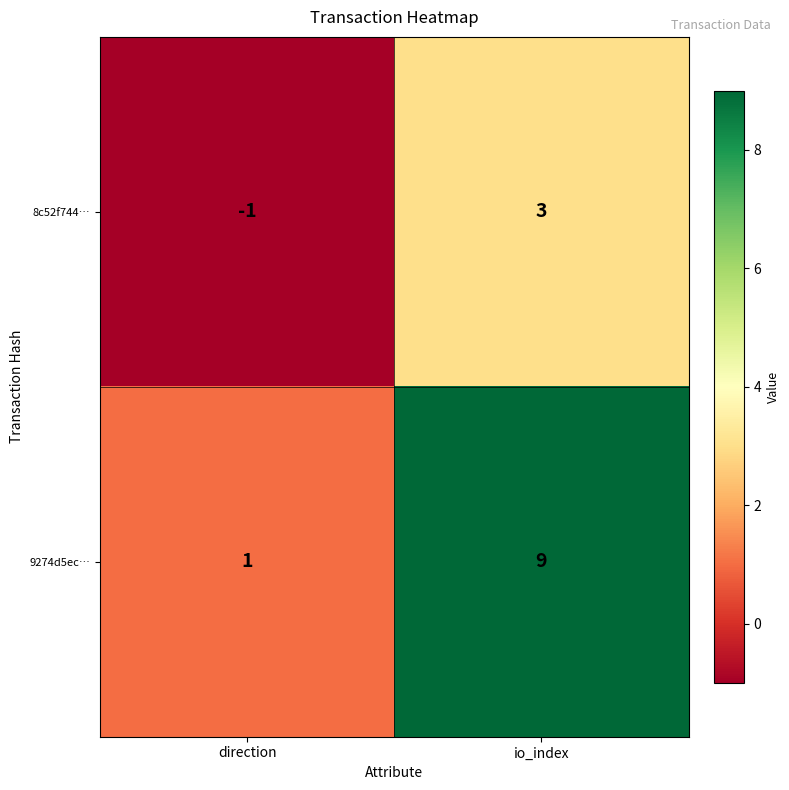

List the series in order of their peak value, lowest first.

8c52f744…, 9274d5ec…